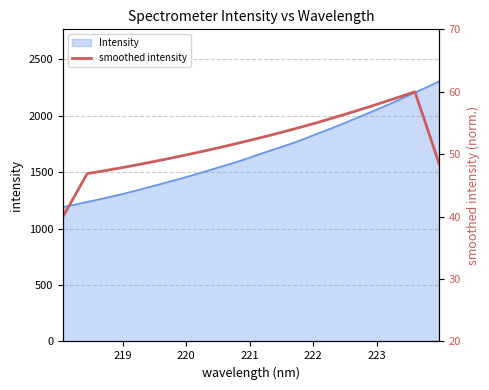

What is the average value?

51.9